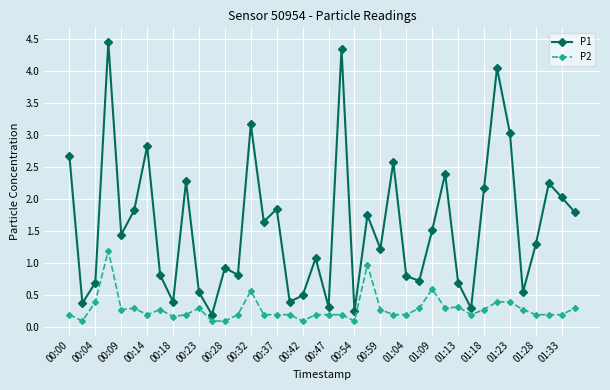

What is the value of the P1 point at the 9th from the left?

0.4